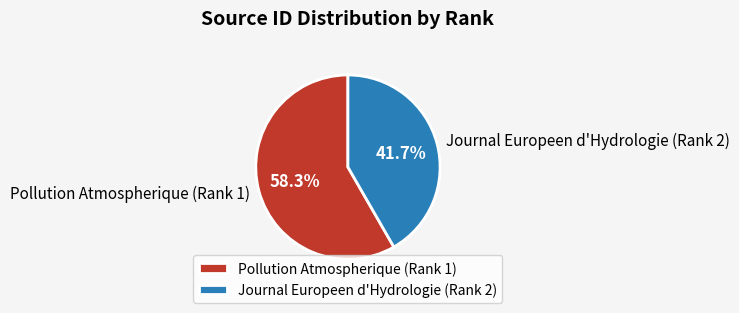

True or false: Journal Europeen d'Hydrologie (Rank 2) accounts for 42% of the total.

True